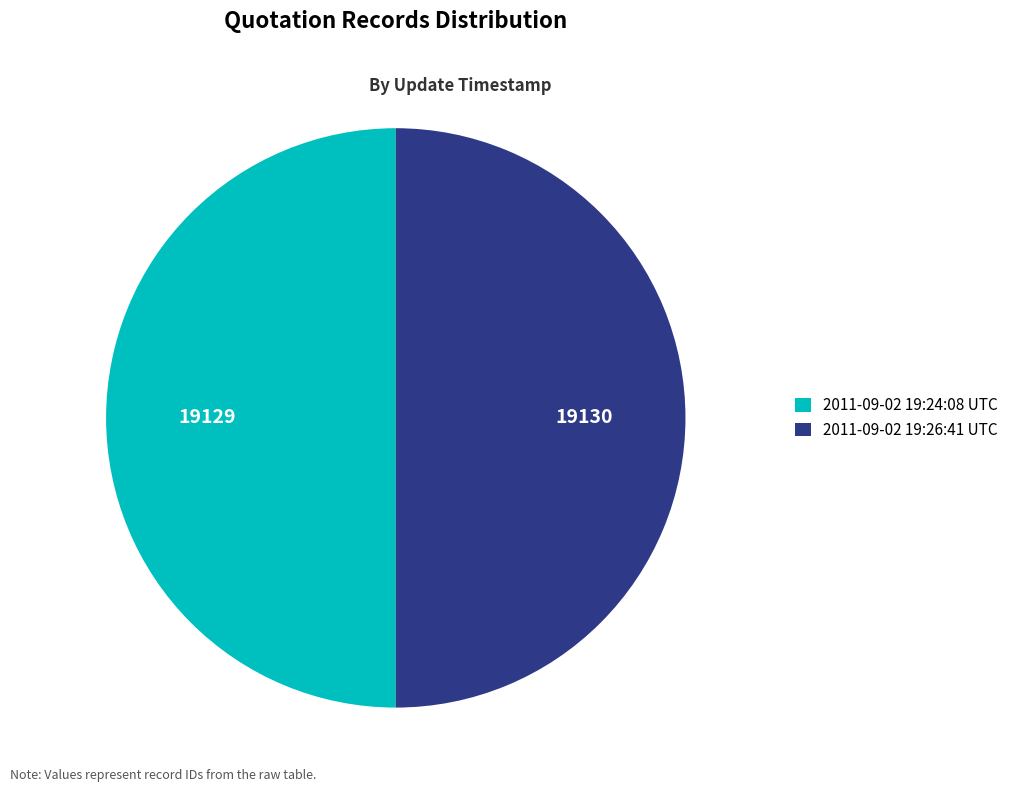

Count the number of slices in the pie.

2